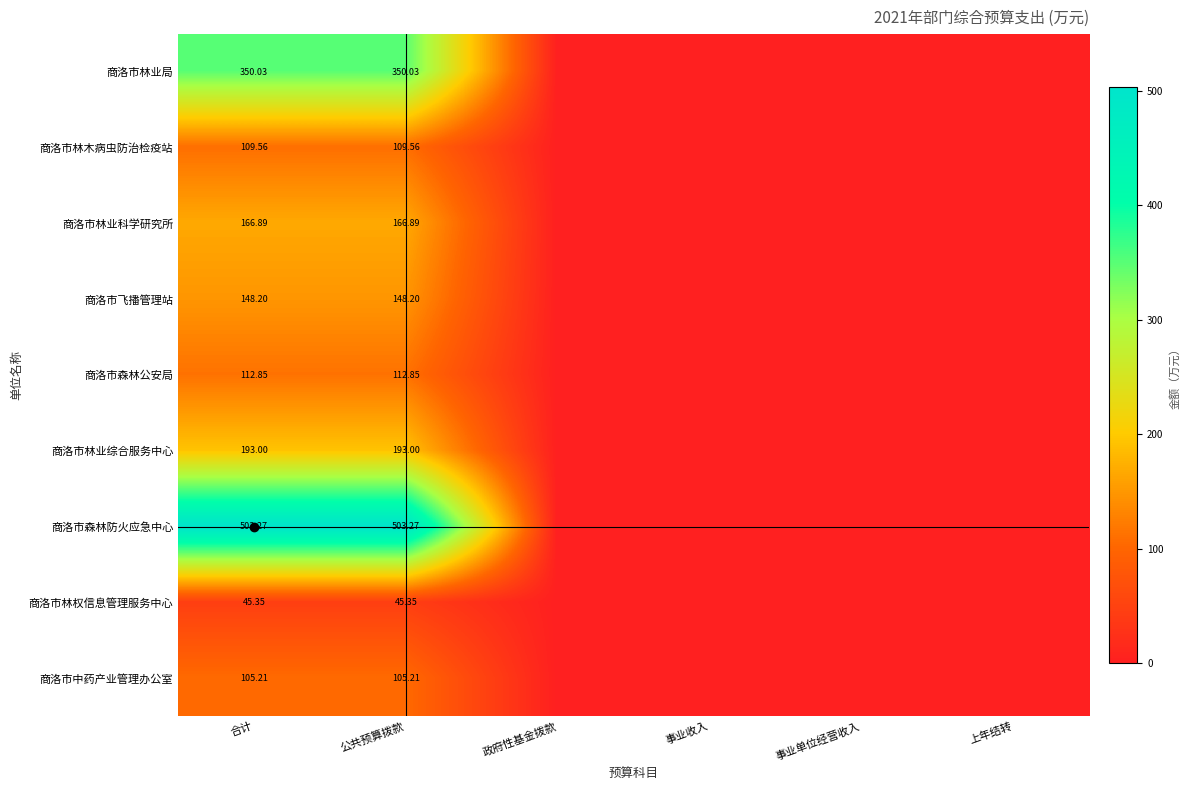

At 合计, list the series in order from largest to smallest.

商洛市森林防火应急中心, 商洛市林业局, 商洛市林业综合服务中心, 商洛市林业科学研究所, 商洛市飞播管理站, 商洛市森林公安局, 商洛市林木病虫防治检疫站, 商洛市中药产业管理办公室, 商洛市林权信息管理服务中心